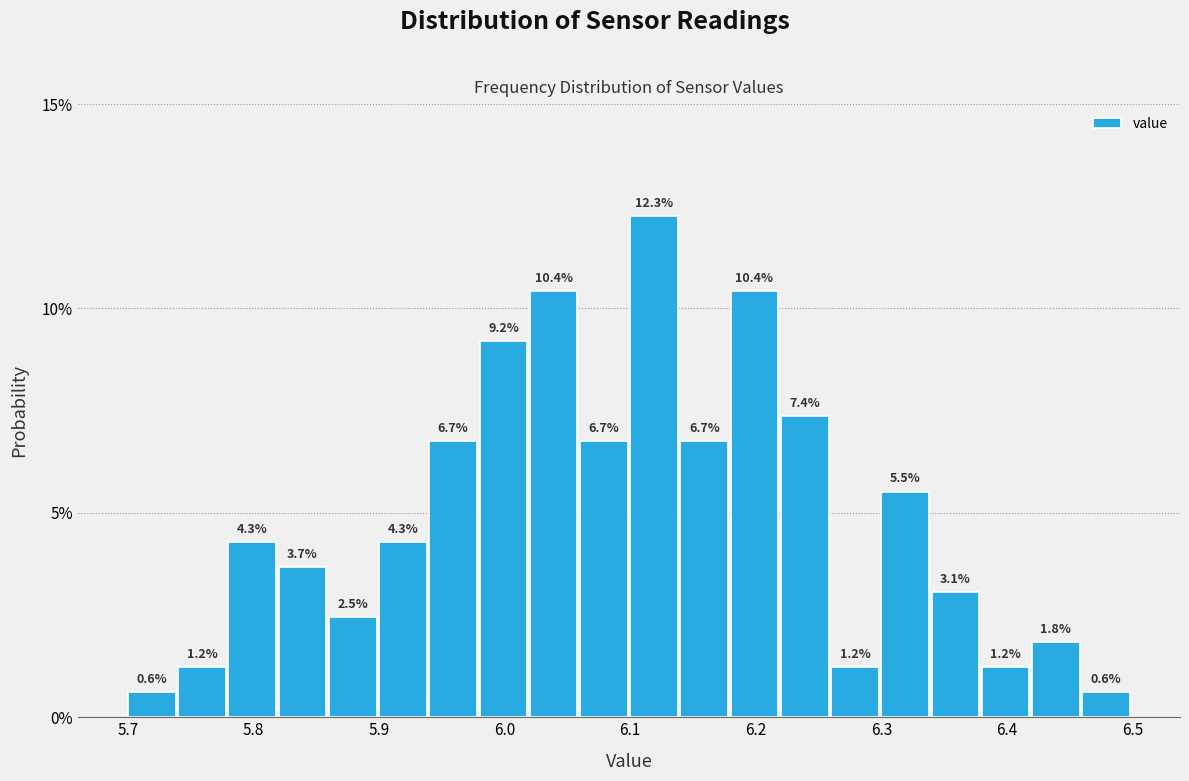

Reading left to right, transcribe this chart: for each bar, give the range it covers on the x-axis and its height.

5.70 to 5.74: 0.6
5.74 to 5.78: 1.2
5.78 to 5.82: 4.3
5.82 to 5.86: 3.7
5.86 to 5.90: 2.5
5.90 to 5.94: 4.3
5.94 to 5.98: 6.7
5.98 to 6.02: 9.2
6.02 to 6.06: 10.4
6.06 to 6.10: 6.7
6.10 to 6.14: 12.3
6.14 to 6.18: 6.7
6.18 to 6.22: 10.4
6.22 to 6.26: 7.4
6.26 to 6.30: 1.2
6.30 to 6.34: 5.5
6.34 to 6.38: 3.1
6.38 to 6.42: 1.2
6.42 to 6.46: 1.8
6.46 to 6.50: 0.6